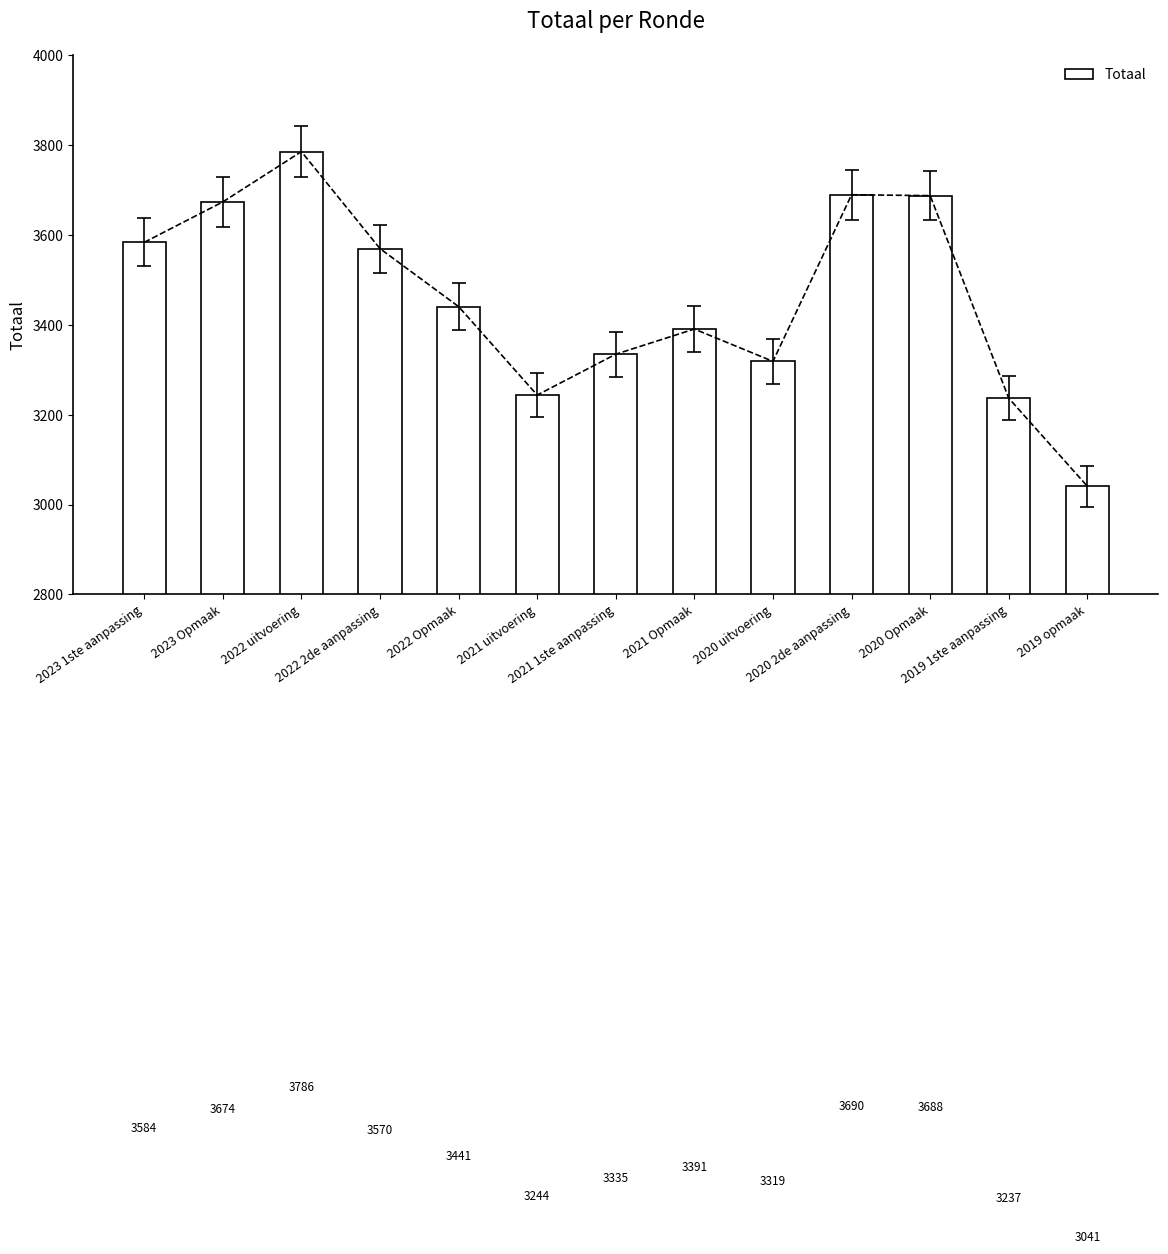

What is the sum of all values?

45000